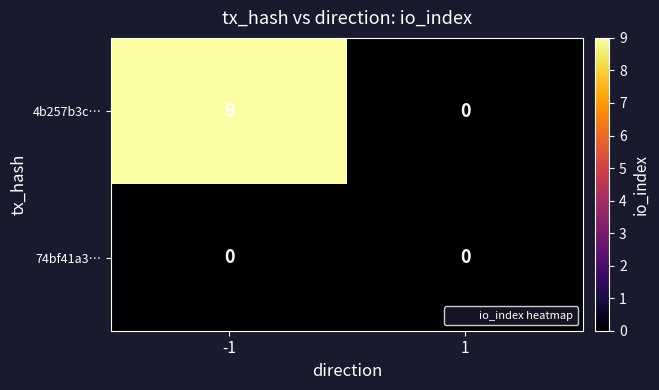

What is the greatest value displayed?

9